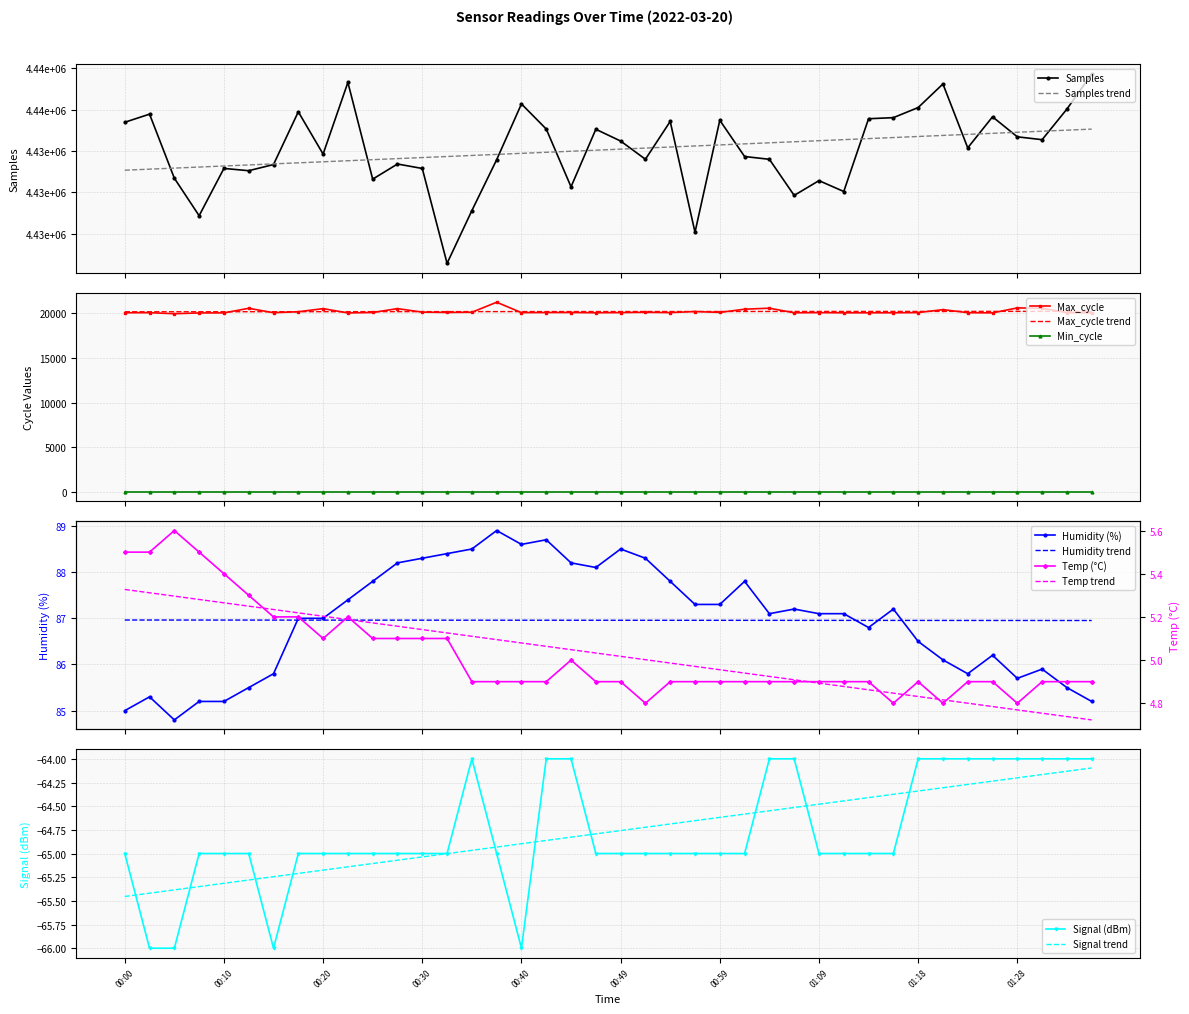

At which category does the chart reach its minimum across all series?

00:03